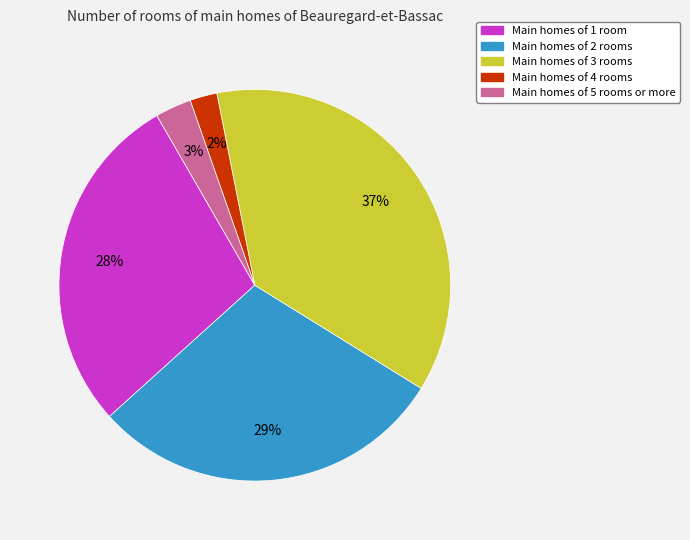

To the nearest percent, what is the average slice percentage?

20%